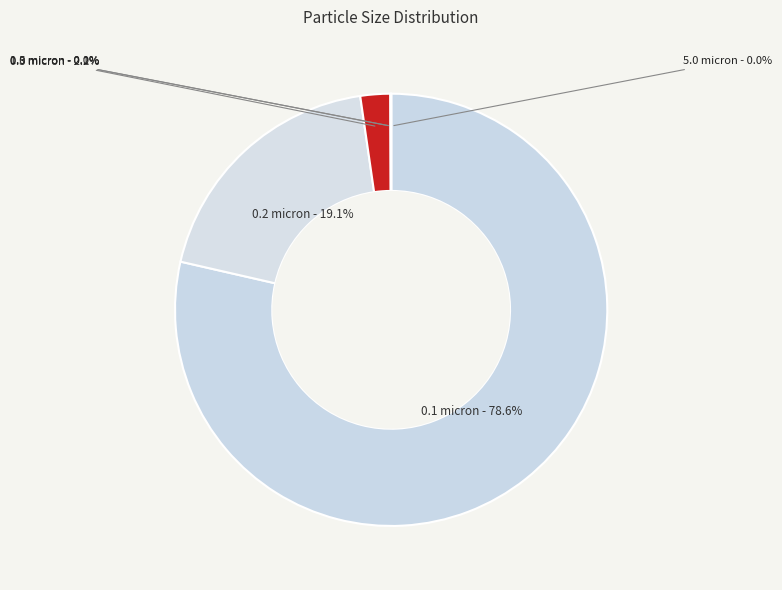

To the nearest percent, what portion does 0.2 micron represent?

19%